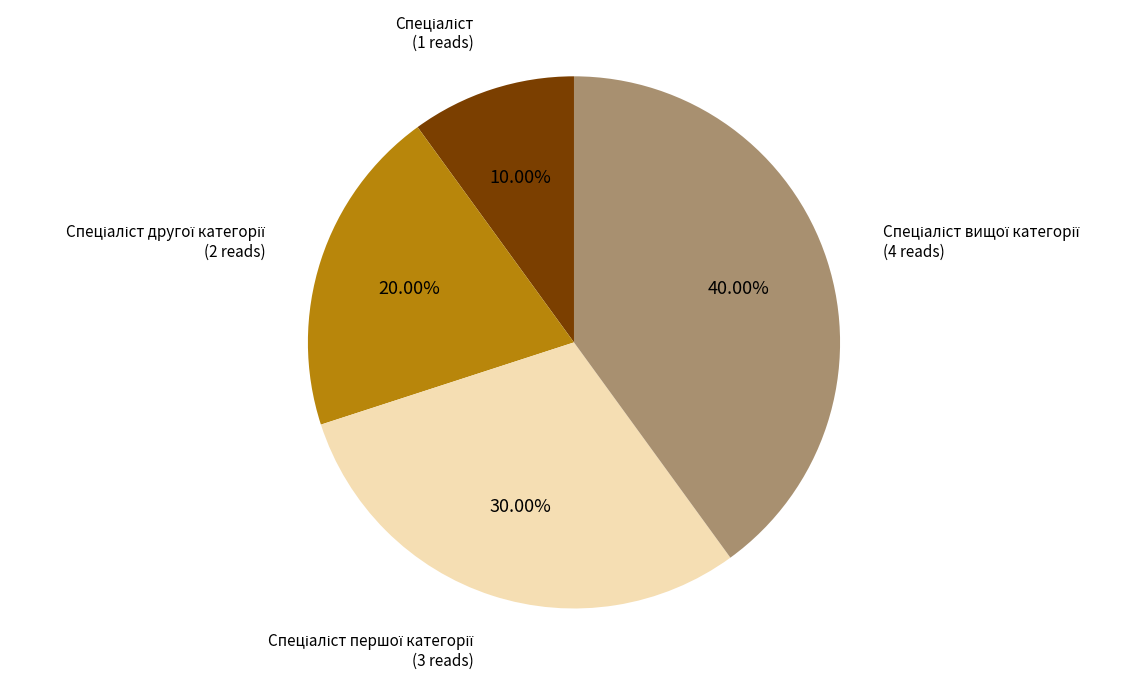

Is there a majority slice in this chart?

No